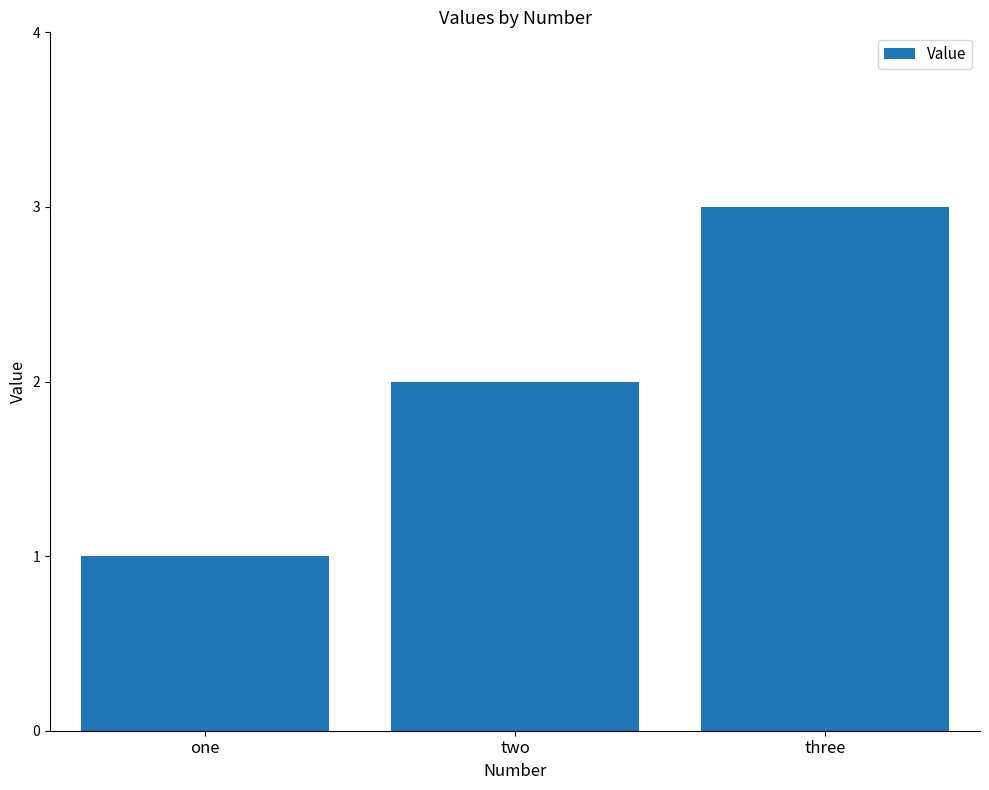

At which category does the chart reach its minimum across all series?

one